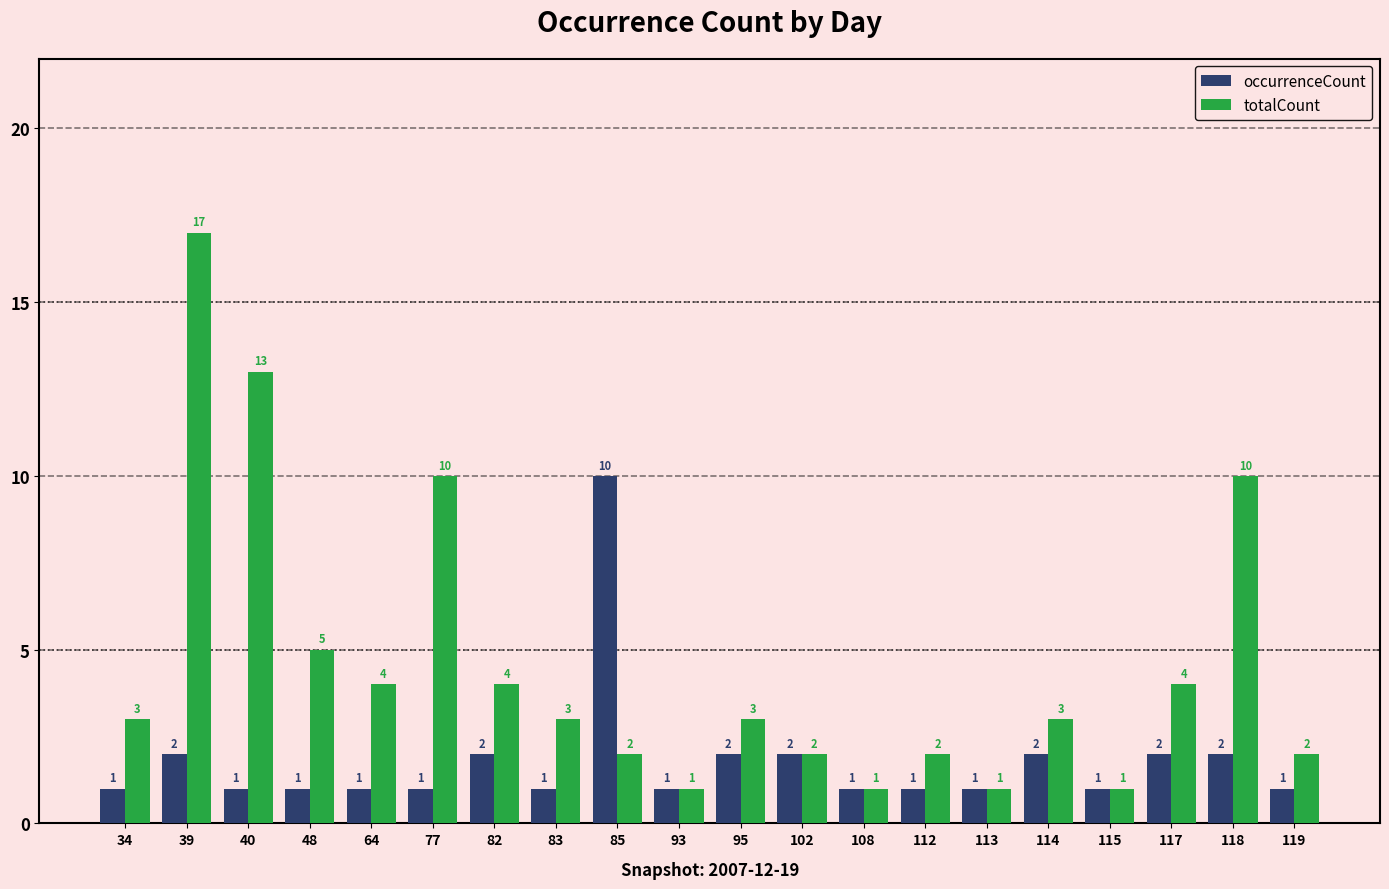

Rank the series at 112 from lowest to highest value.

occurrenceCount, totalCount